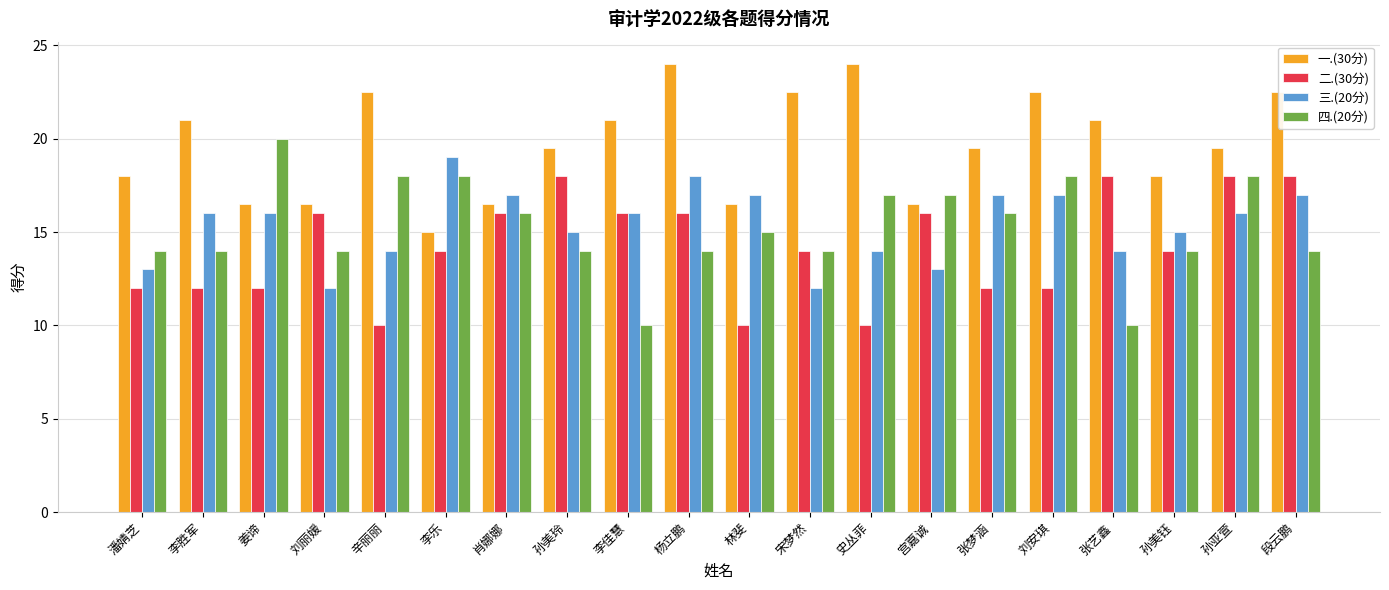

Reading left to right, transcribe all the data shown in this chart.

一.(30分): 潘婧芝=18.0	李胜军=21.0	姜谛=16.5	刘丽媛=16.5	辛丽丽=22.5	李乐=15.0	肖娜娜=16.5	孙美玲=19.5	李佳慧=21.0	杨立鹏=24.0	林斐=16.5	宋梦然=22.5	史丛菲=24.0	宫嘉诚=16.5	张梦涵=19.5	刘安琪=22.5	张艺鑫=21.0	孙美钰=18.0	孙亚萱=19.5	段云鹏=22.5
二.(30分): 潘婧芝=12.0	李胜军=12.0	姜谛=12.0	刘丽媛=16.0	辛丽丽=10.0	李乐=14.0	肖娜娜=16.0	孙美玲=18.0	李佳慧=16.0	杨立鹏=16.0	林斐=10.0	宋梦然=14.0	史丛菲=10.0	宫嘉诚=16.0	张梦涵=12.0	刘安琪=12.0	张艺鑫=18.0	孙美钰=14.0	孙亚萱=18.0	段云鹏=18.0
三.(20分): 潘婧芝=13.0	李胜军=16.0	姜谛=16.0	刘丽媛=12.0	辛丽丽=14.0	李乐=19.0	肖娜娜=17.0	孙美玲=15.0	李佳慧=16.0	杨立鹏=18.0	林斐=17.0	宋梦然=12.0	史丛菲=14.0	宫嘉诚=13.0	张梦涵=17.0	刘安琪=17.0	张艺鑫=14.0	孙美钰=15.0	孙亚萱=16.0	段云鹏=17.0
四.(20分): 潘婧芝=14.0	李胜军=14.0	姜谛=20.0	刘丽媛=14.0	辛丽丽=18.0	李乐=18.0	肖娜娜=16.0	孙美玲=14.0	李佳慧=10.0	杨立鹏=14.0	林斐=15.0	宋梦然=14.0	史丛菲=17.0	宫嘉诚=17.0	张梦涵=16.0	刘安琪=18.0	张艺鑫=10.0	孙美钰=14.0	孙亚萱=18.0	段云鹏=14.0